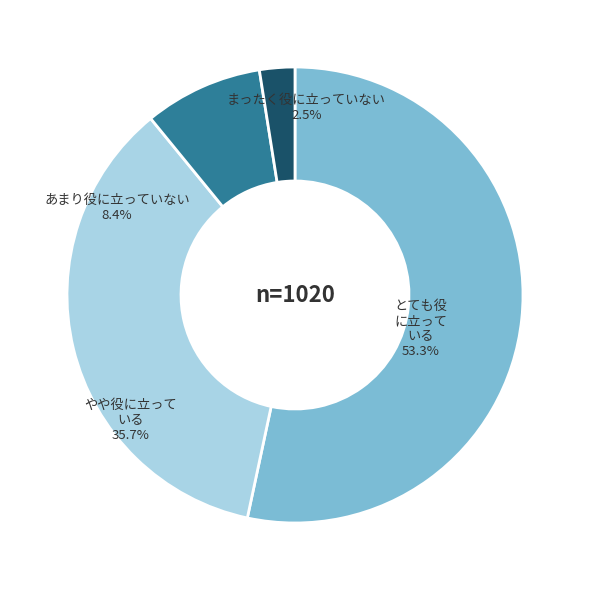

What portion of the pie excludes Denominación 1?

46.6%